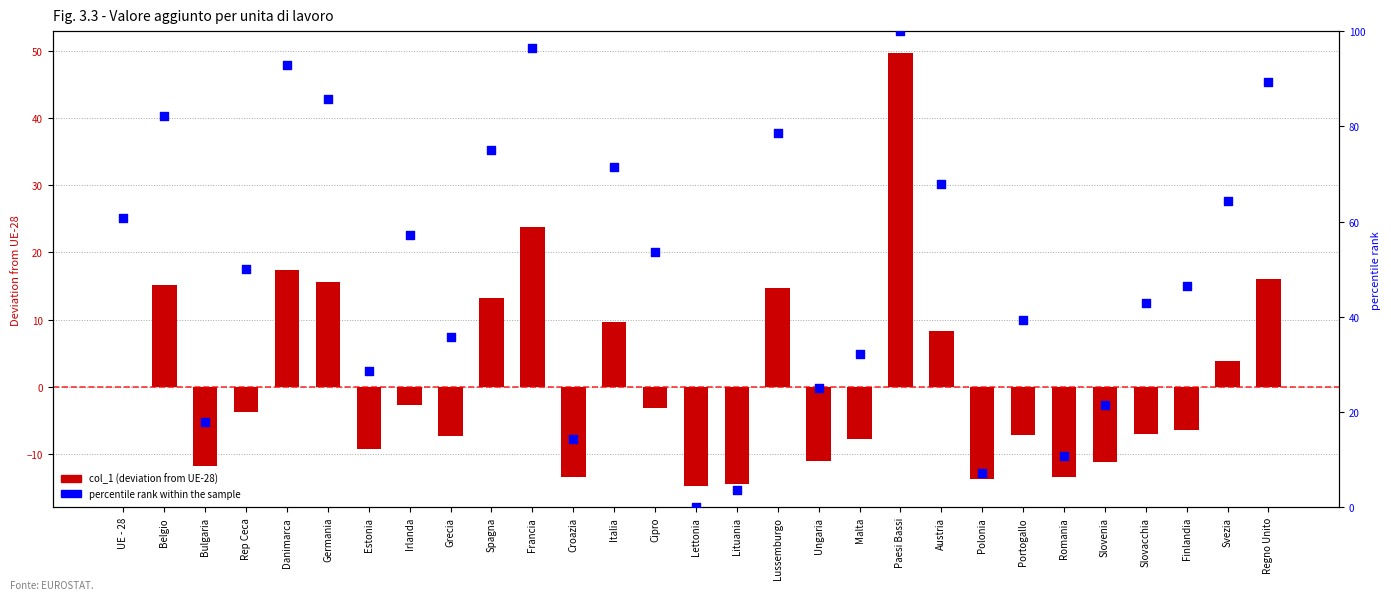

What is the total value across all series at Lettonia?

-14.8